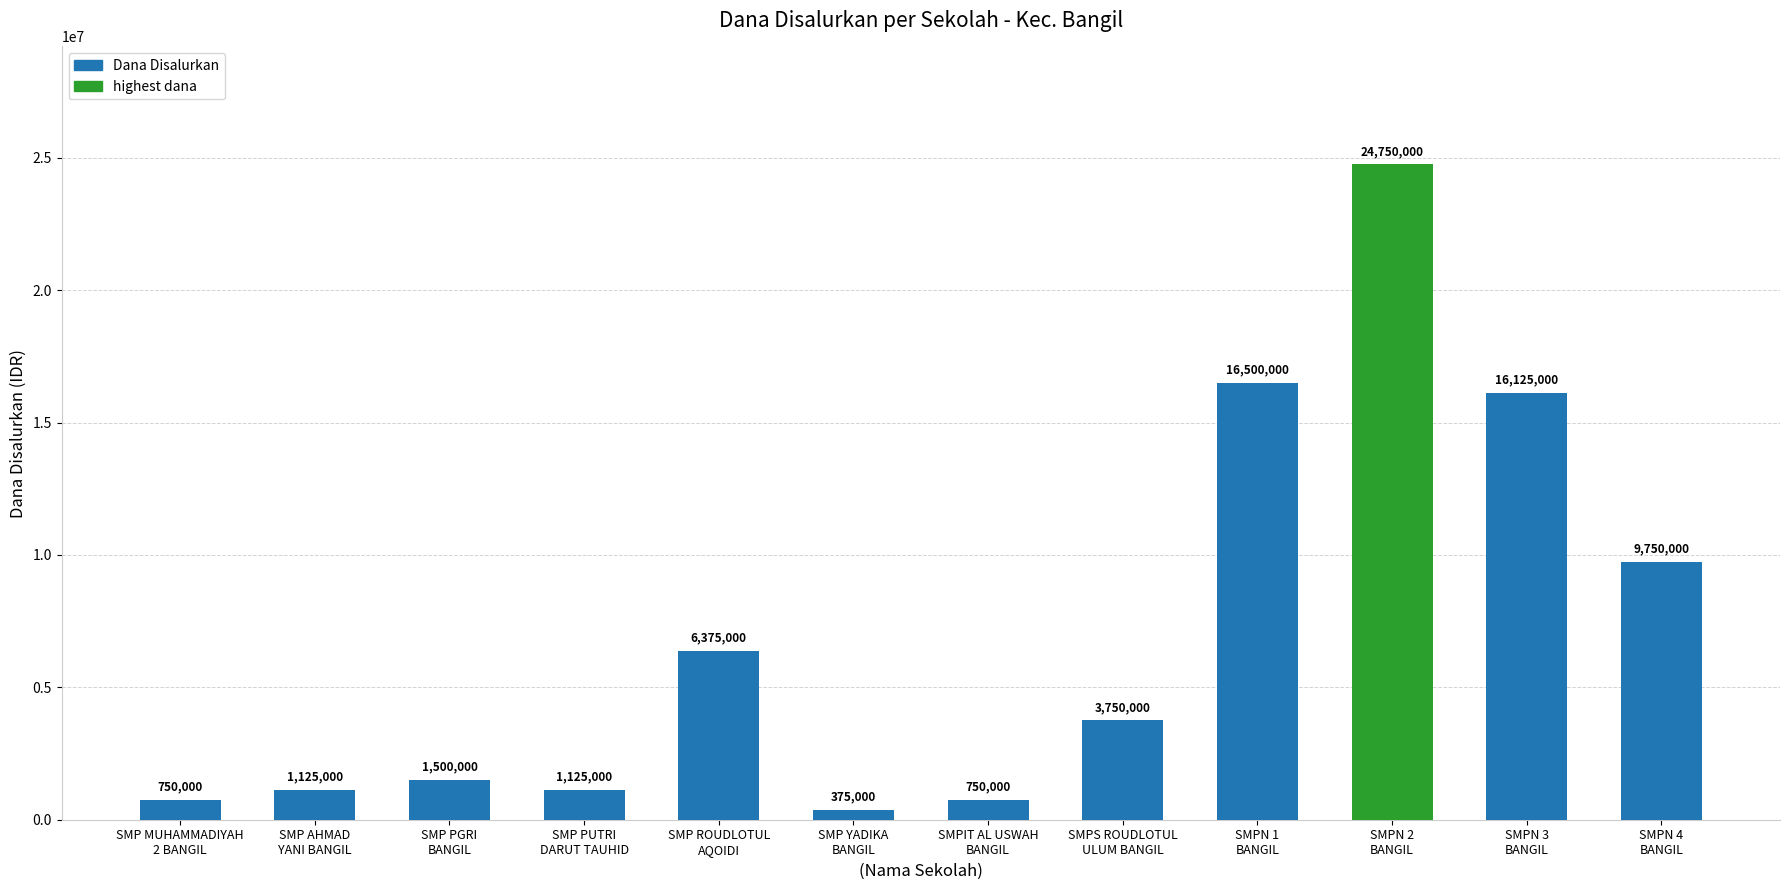

What is the value of the 12th bar from the left?

9750000